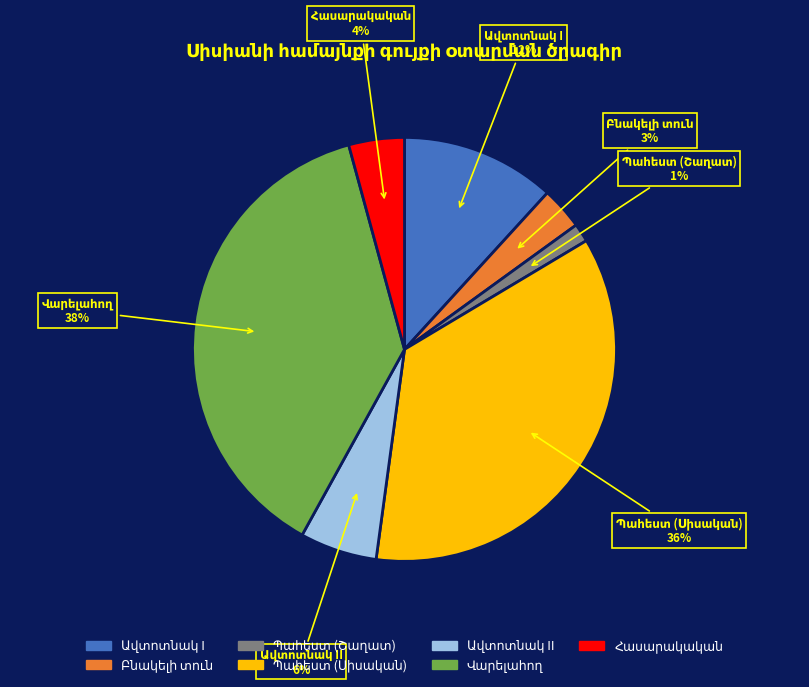

To the nearest percent, what is the average slice percentage?

14%